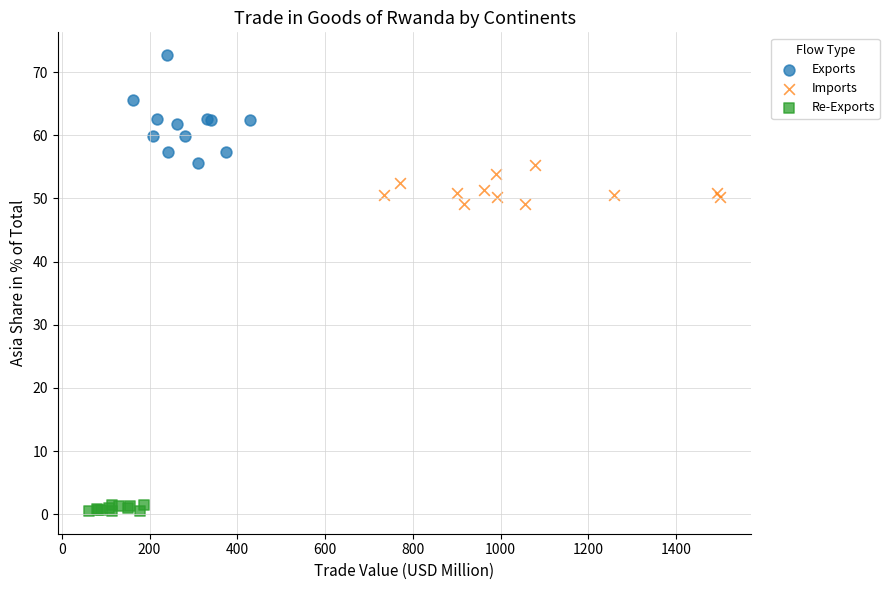

Which series contains the lowest Y value?

Re-Exports